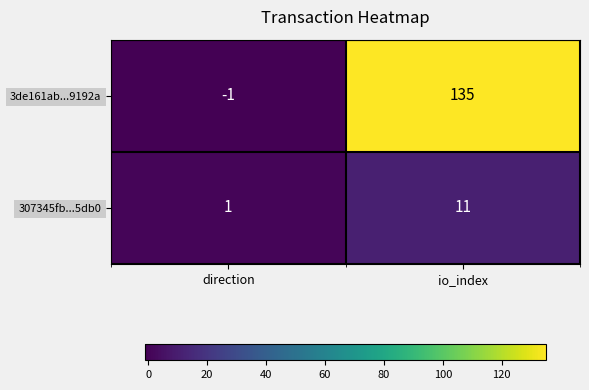

Rank the series at io_index from highest to lowest value.

3de161ab...9192a, 307345fb...5db0